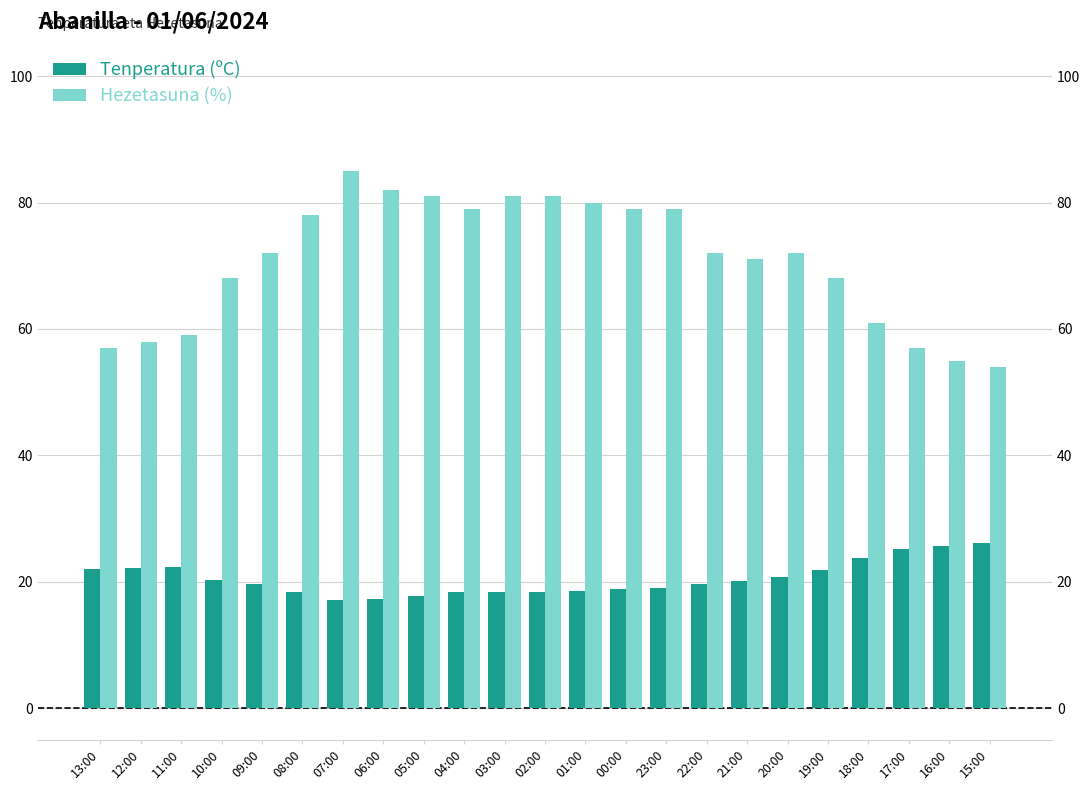

Is it true that Hezetasuna (%) equals 78.0 at 08:00?

True